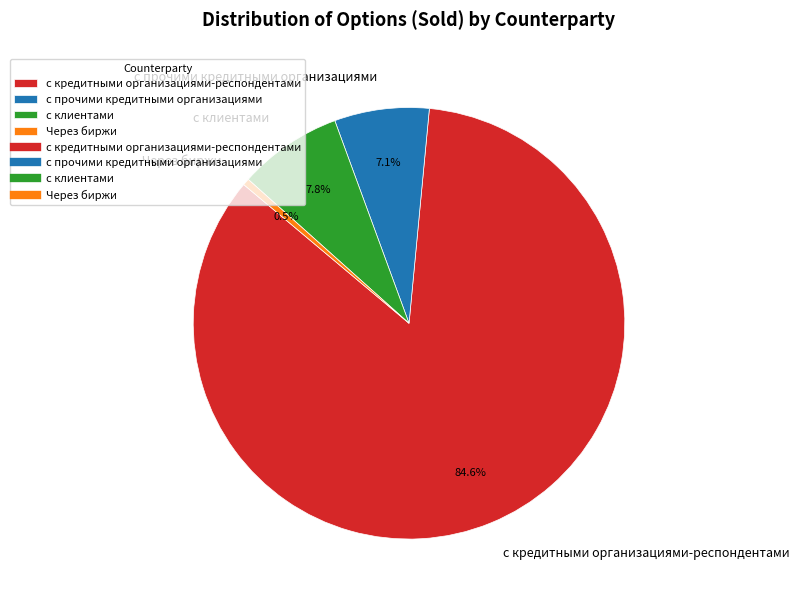

How many slices are in this pie chart?

4